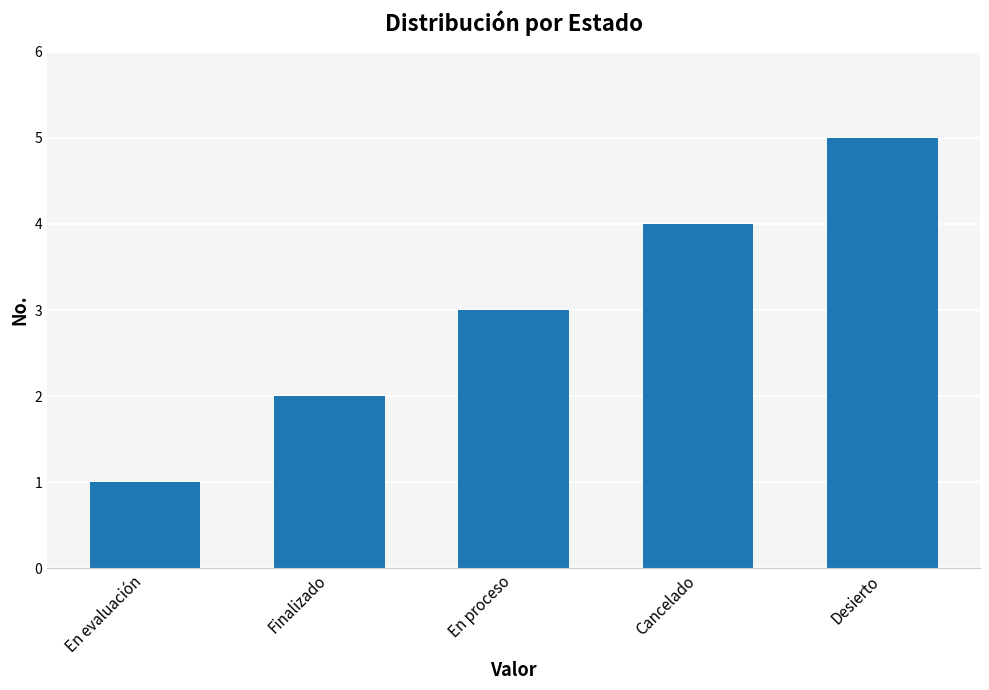

Which category has the highest value across all series?

Desierto